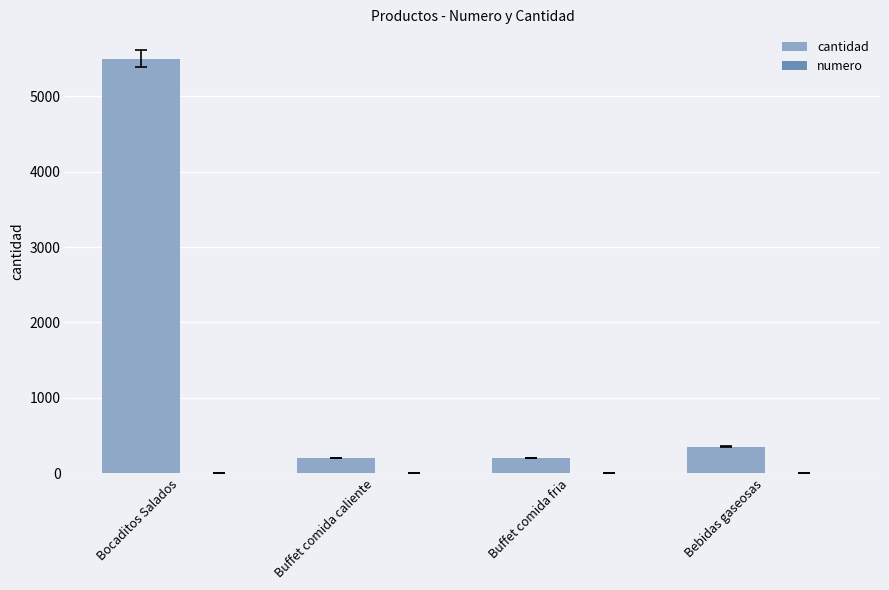

Is it true that cantidad equals 350 at Bebidas gaseosas?

True